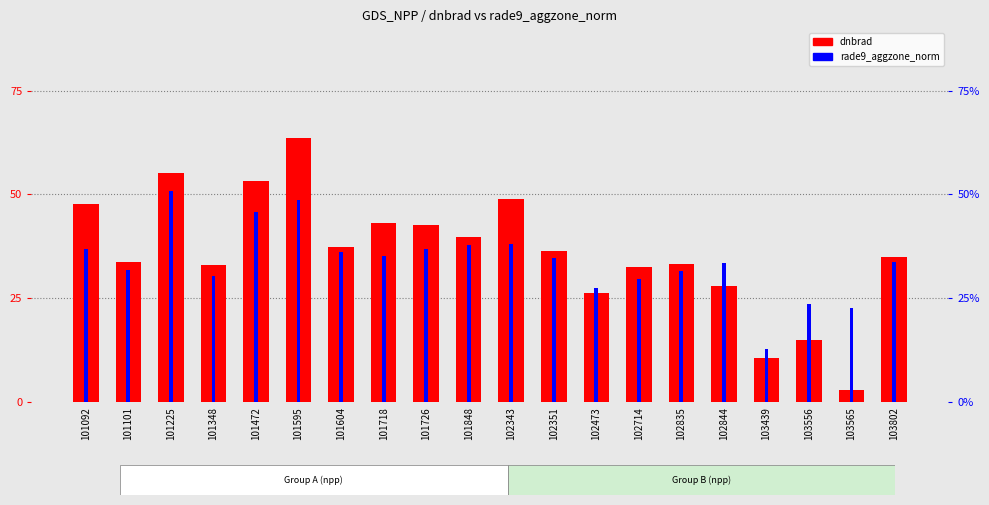

Rank the series at 103439 from lowest to highest value.

dnbrad, rade9_aggzone_norm